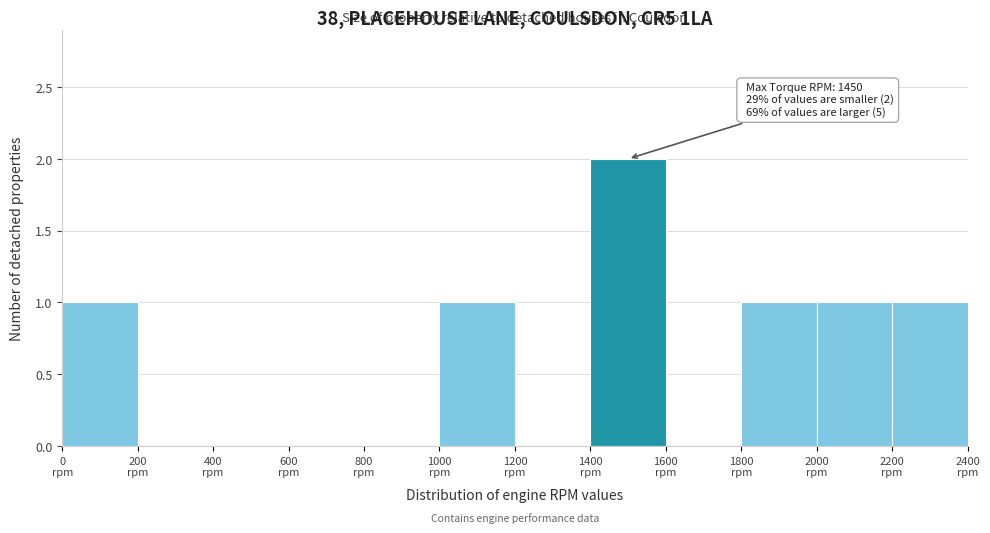

Which range on the x-axis has the tallest bar?

1400 to 1600